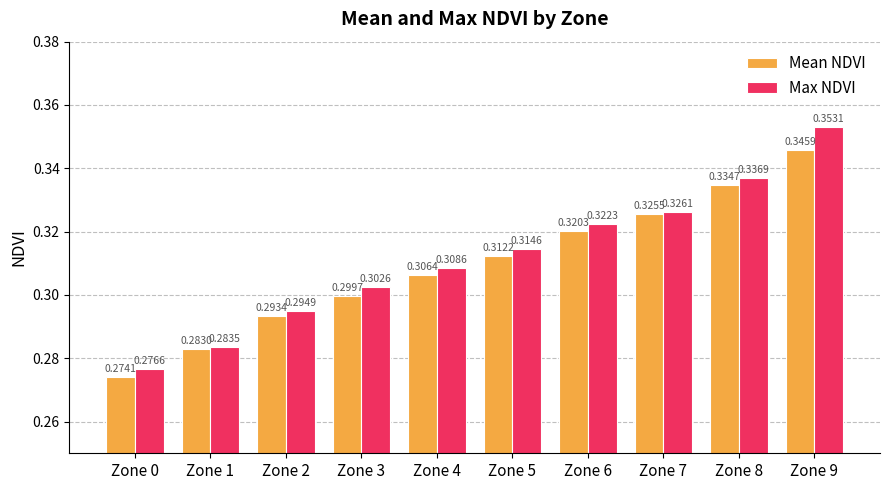

The value of Mean NDVI at Zone 4 is 0.1. True or false?

False